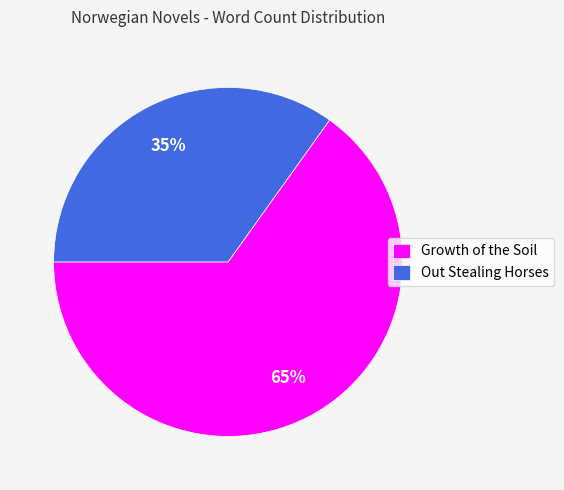

Combined, do Out Stealing Horses and Growth of the Soil account for over 50%?

Yes